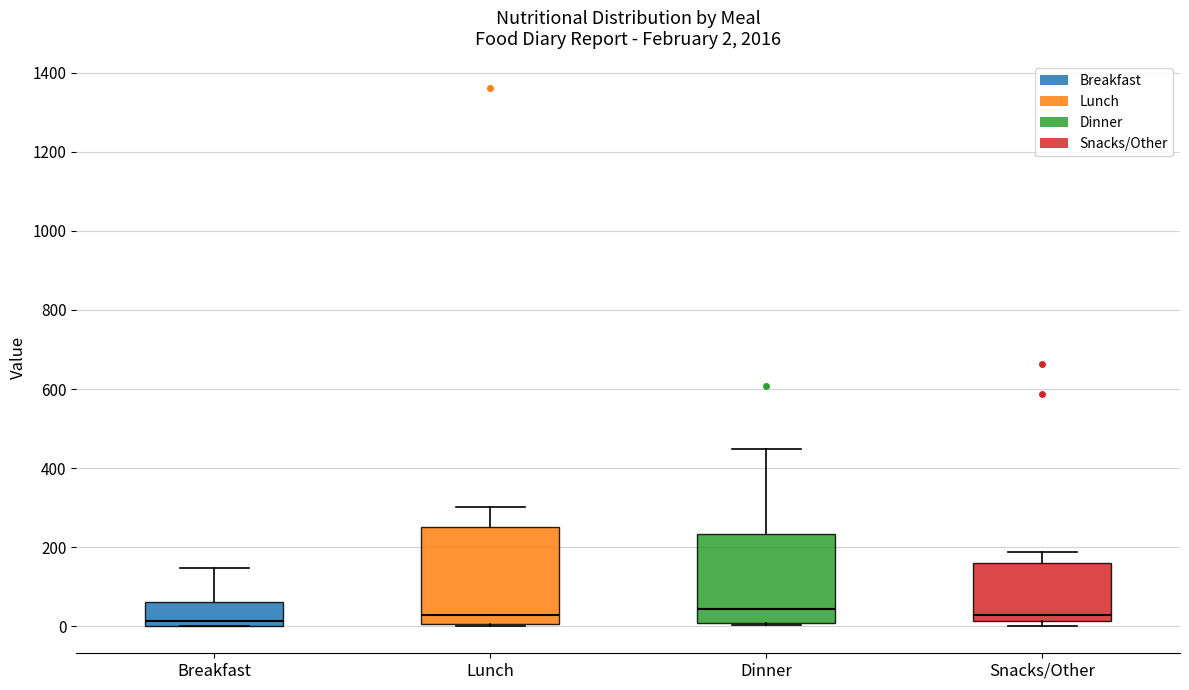

Comparing the boxes themselves (not the whiskers), which one is the tallest?

Lunch